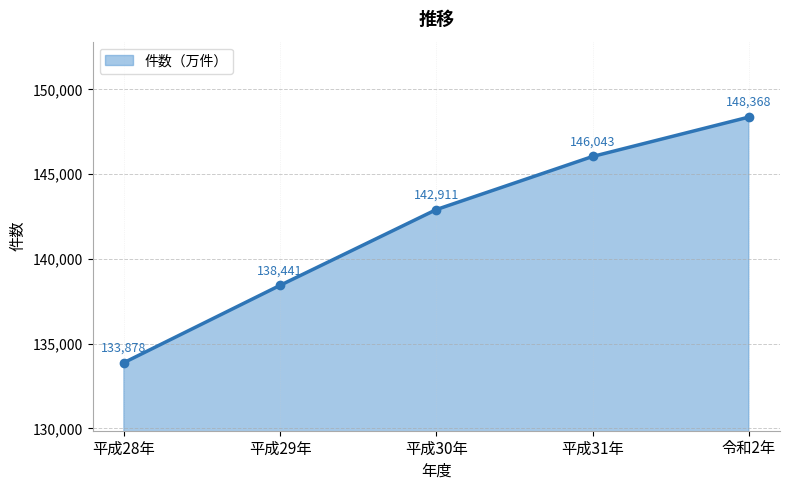

Is it true that the value at 平成29年 is 138441?

True